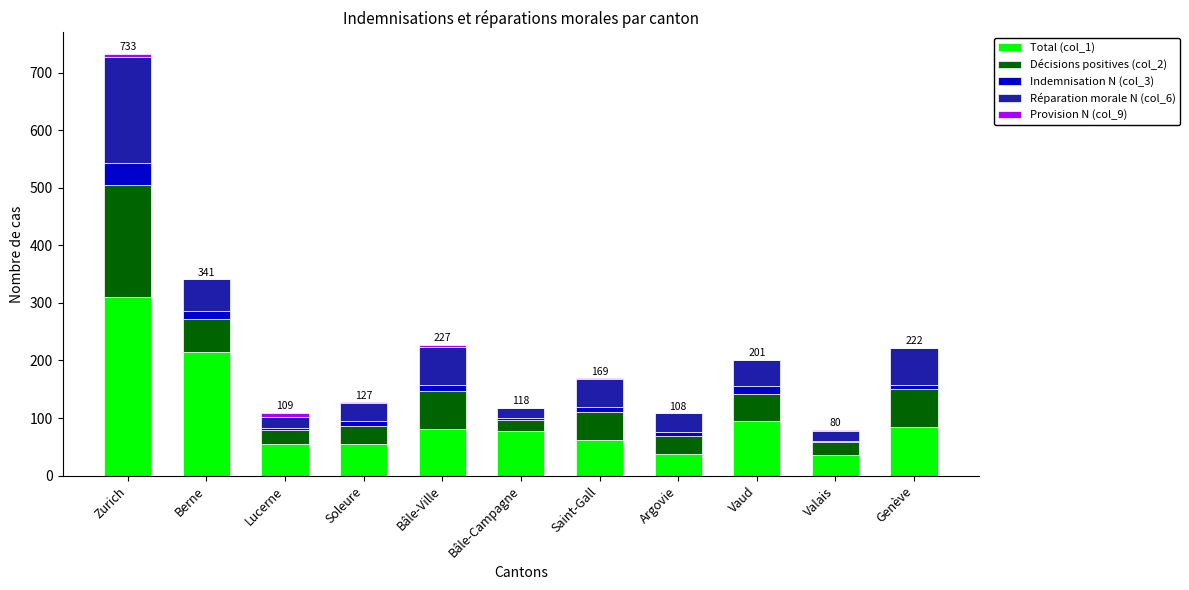

Are the bars horizontal?

No